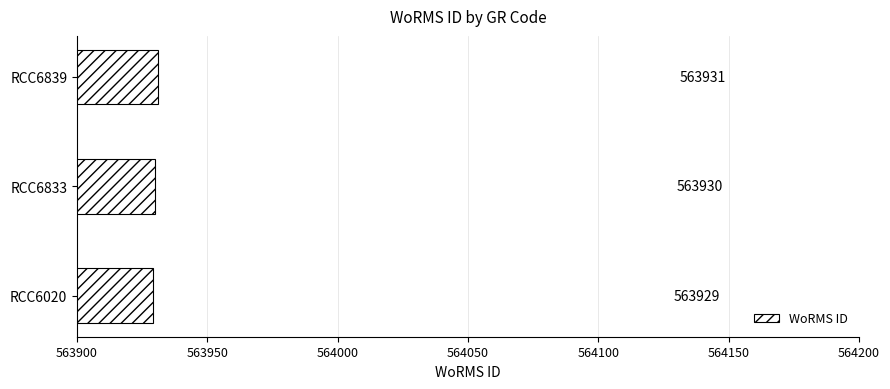

The chart shows a value of 563929 at RCC6020. True or false?

True